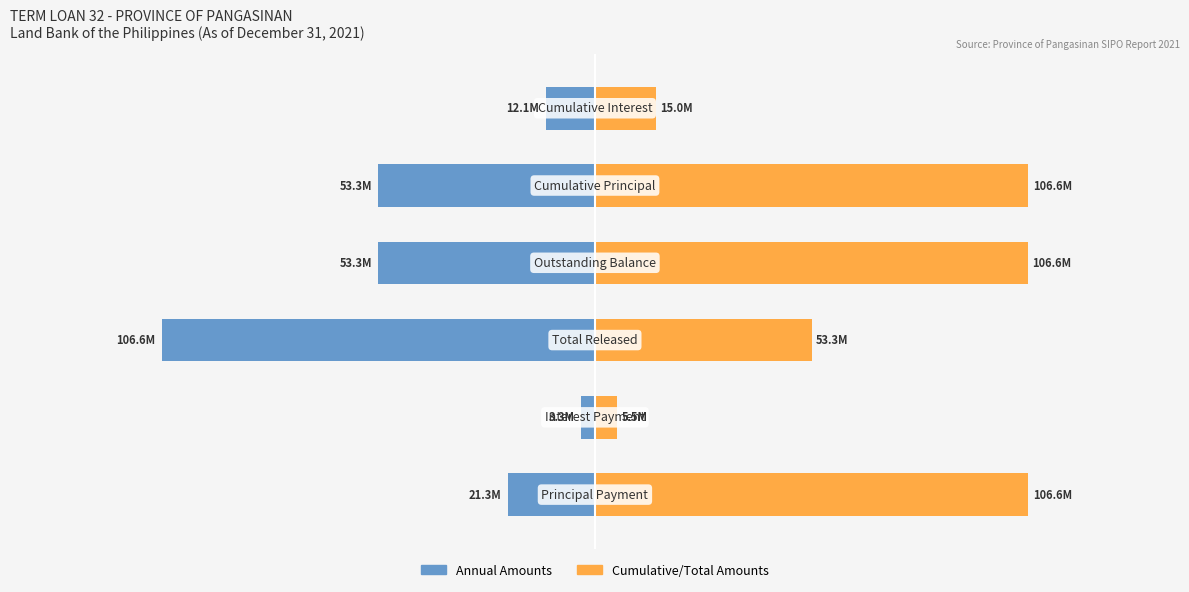

Which series changed the most between 1 and 5?

Cumulative/Total Amounts